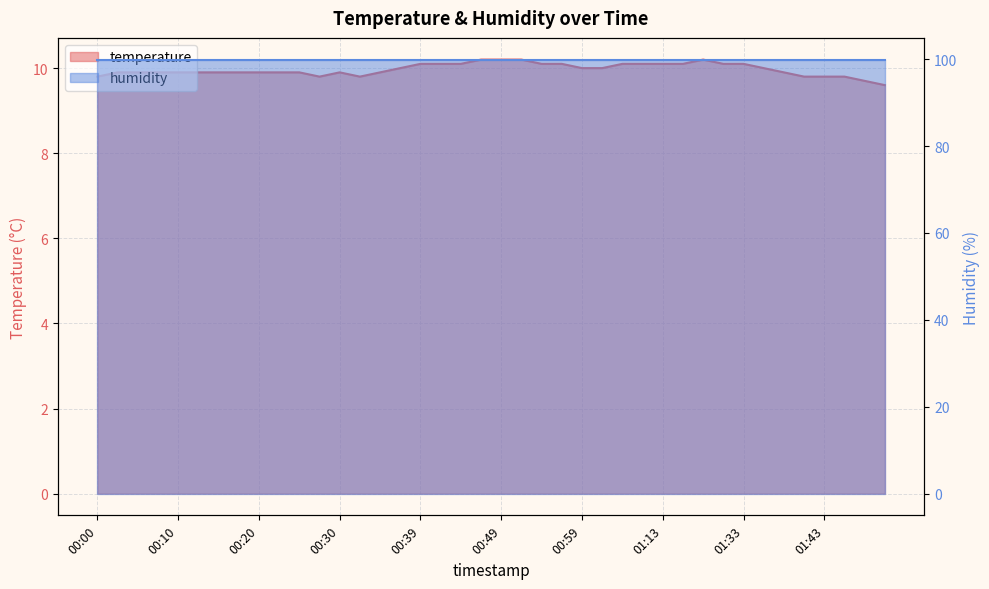

How many points are lower than both their immediate neighbors (excluding endpoints)?

2